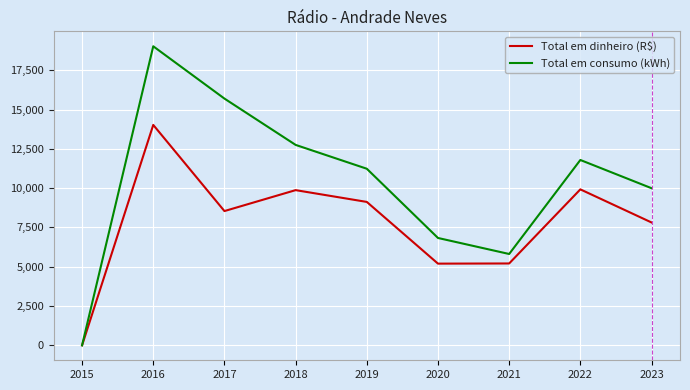

Rank the series by their average value, from highest to lowest.

Total em consumo (kWh), Total em dinheiro (R$)